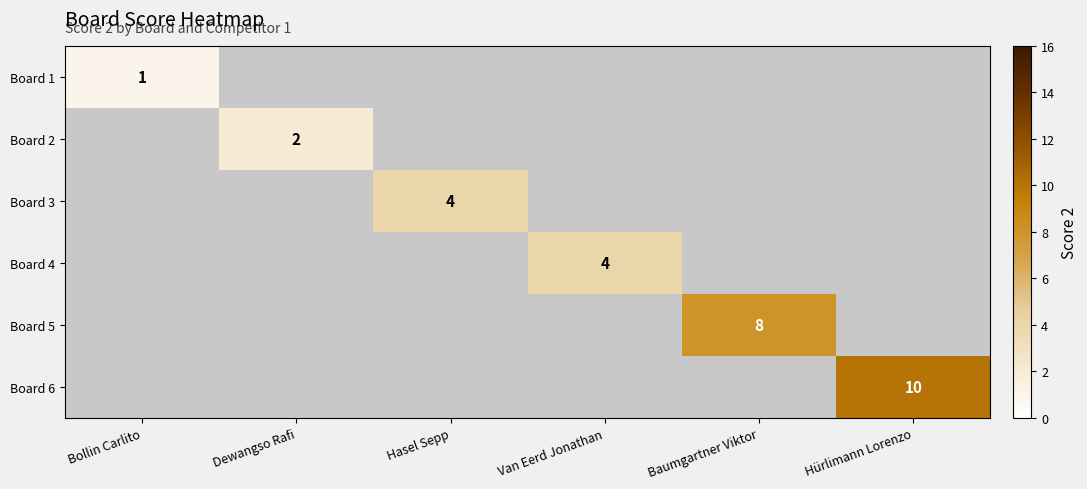

How many series are shown in this chart?

6